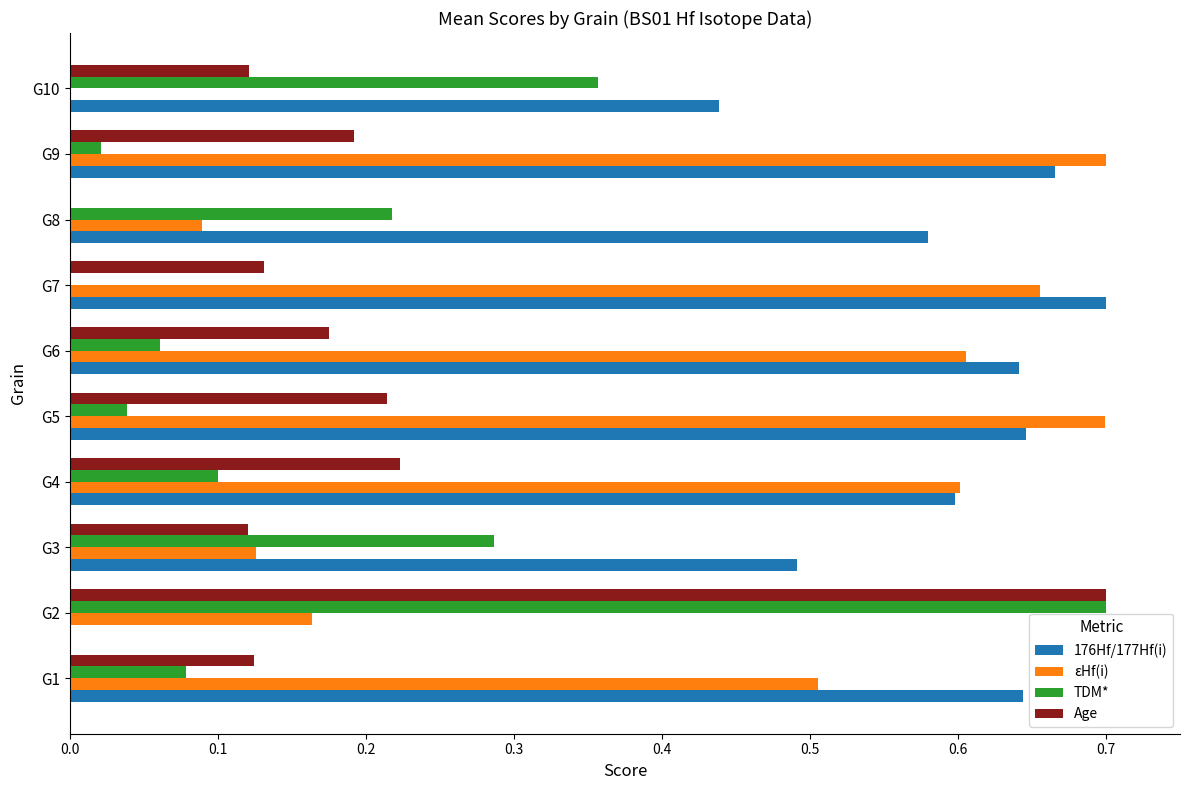

Between G7 and G8, which series saw the biggest shift?

εHf(i)